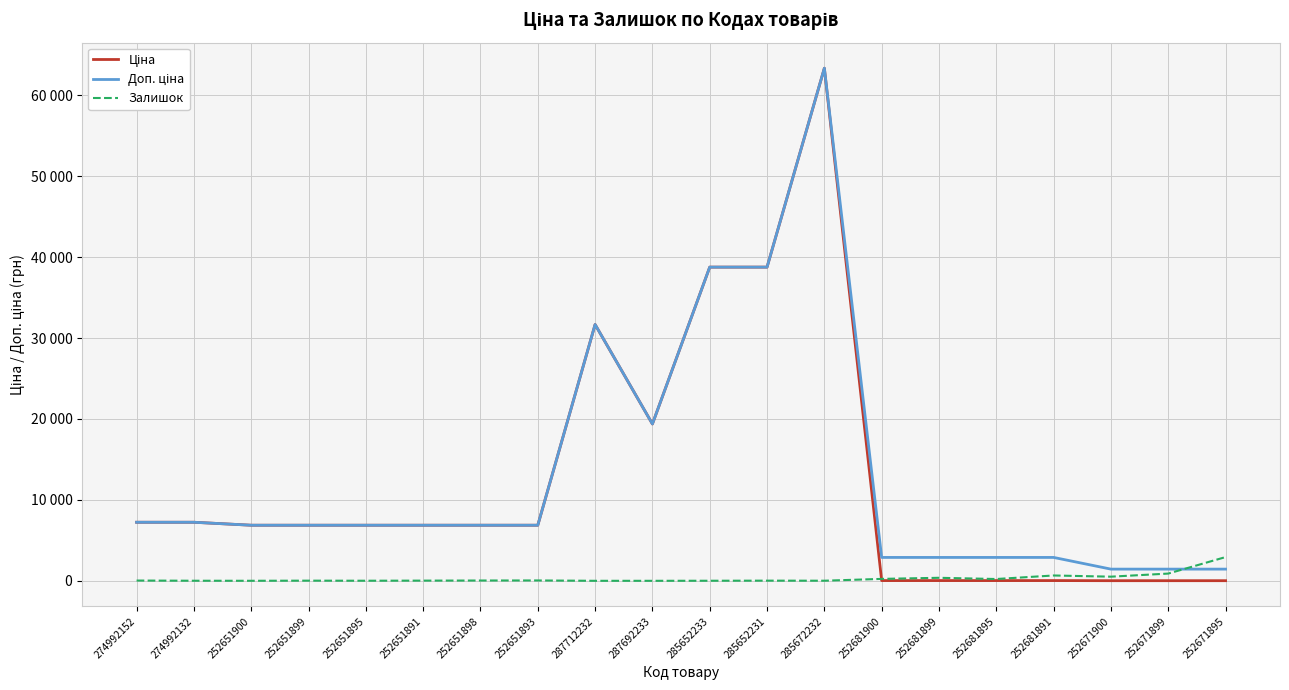

Is this an area chart (filled region under the line)?

No